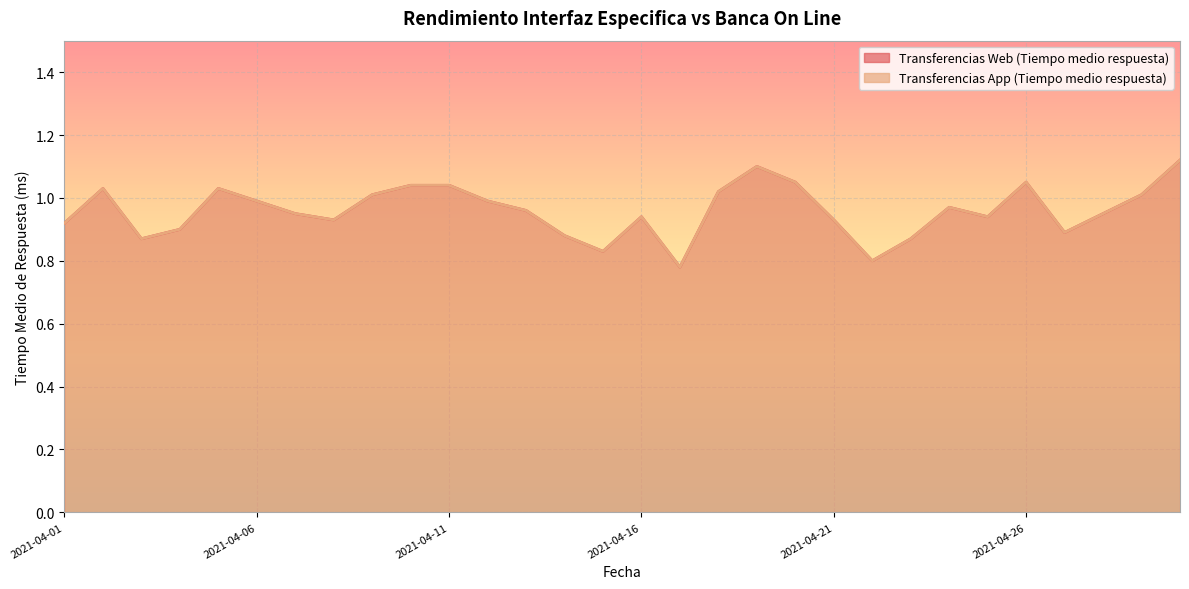

True or false: Transferencias App (Tiempo medio respuesta) and Transferencias Web (Tiempo medio respuesta) intersect in this chart.

False